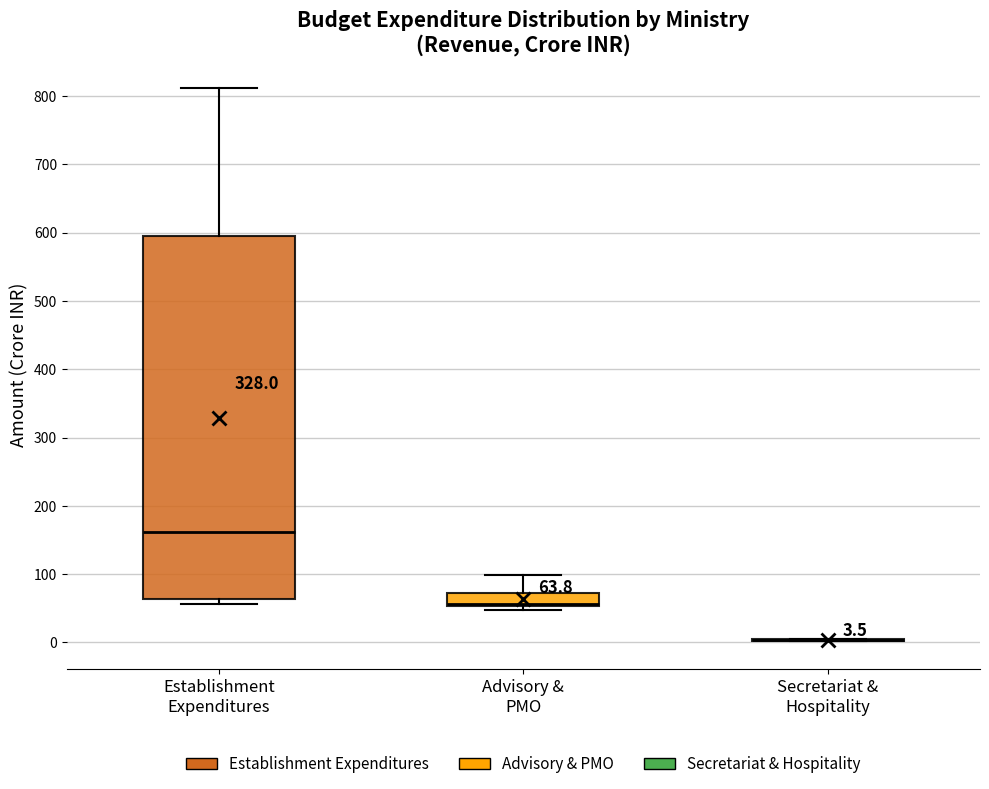

Which box is the tallest, from its lower edge to its upper edge?

Establishment Expenditures